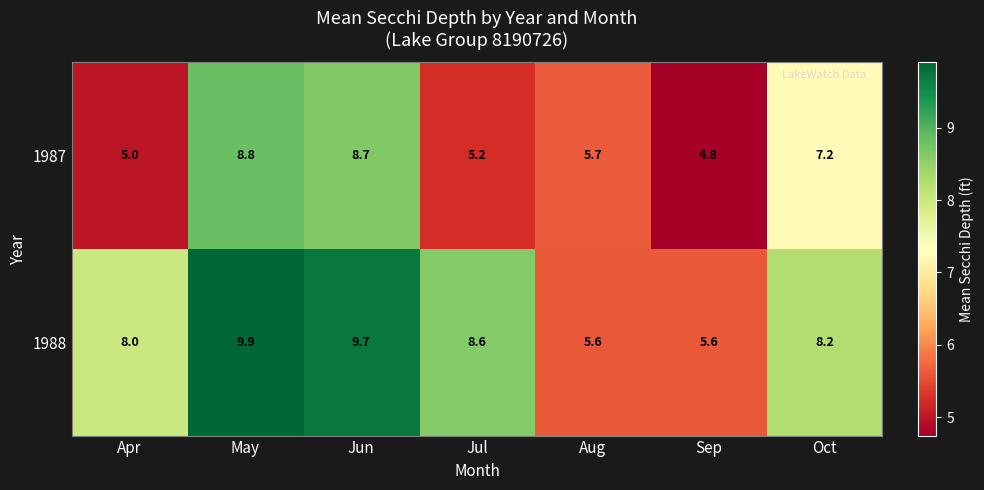

The value of 1988 at Aug is 3.4. True or false?

False